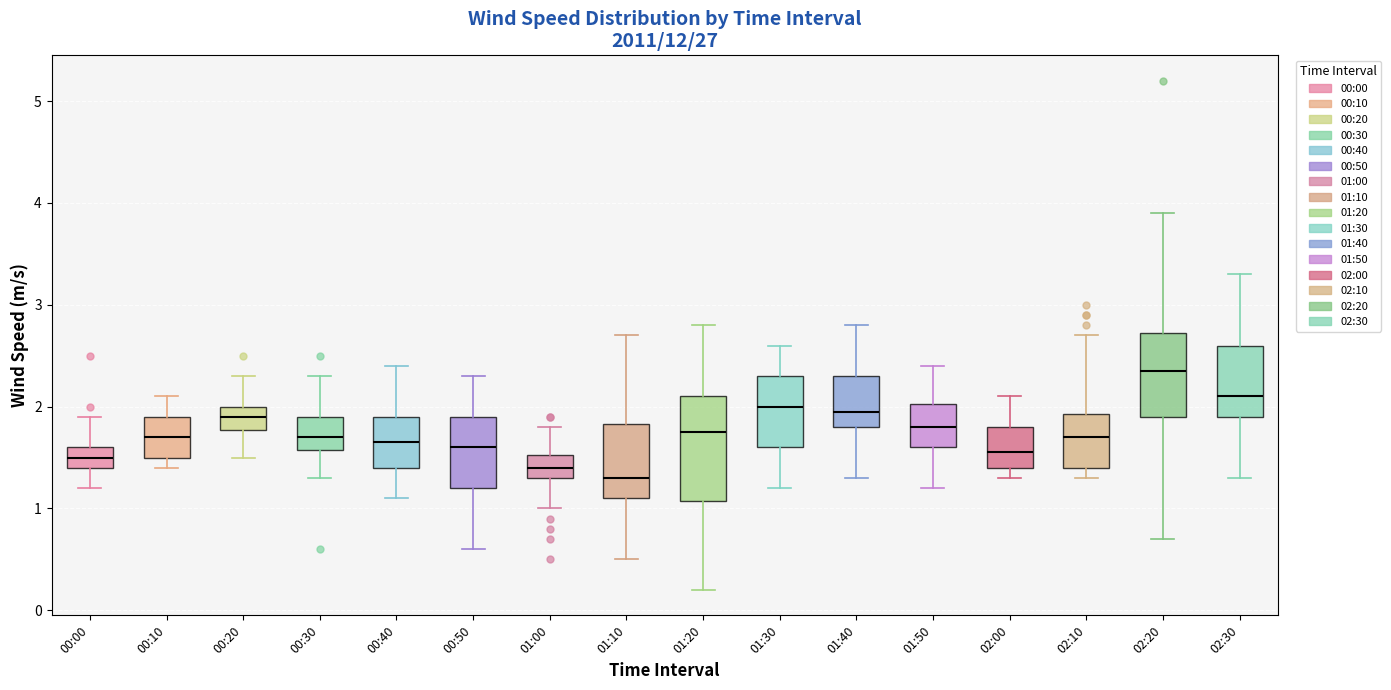

Which box's median line is the highest?

02:20